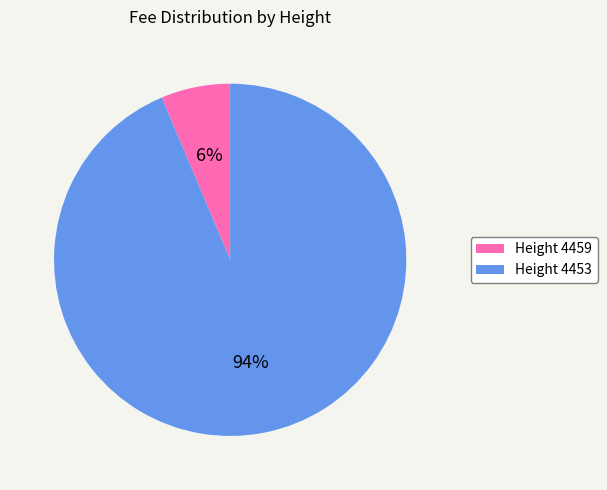

To the nearest percent, what is the combined percentage of Height 4459 and Height 4453?

100%